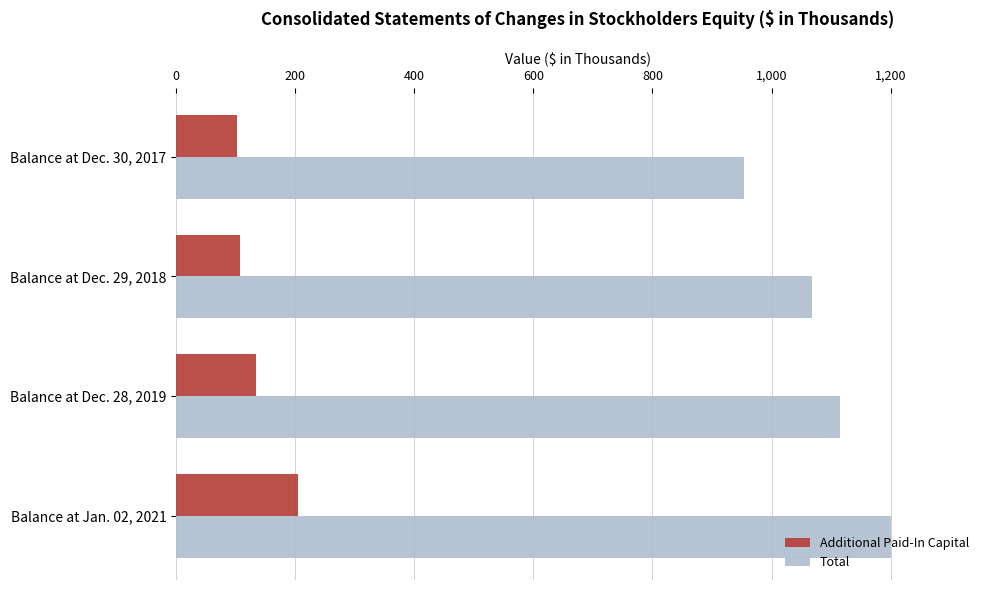

What is the value of the Additional Paid-In Capital bar at the 3rd from the left?

133793